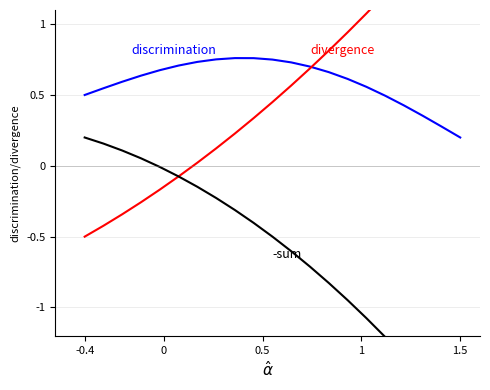

Is it true that -sum equals -0.9 at 11?

False